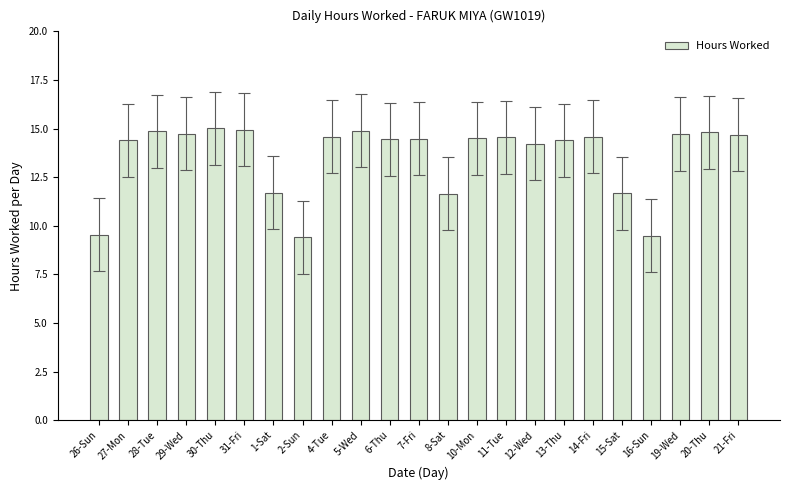

Is it true that the value at 20-Thu is 14.8?

True